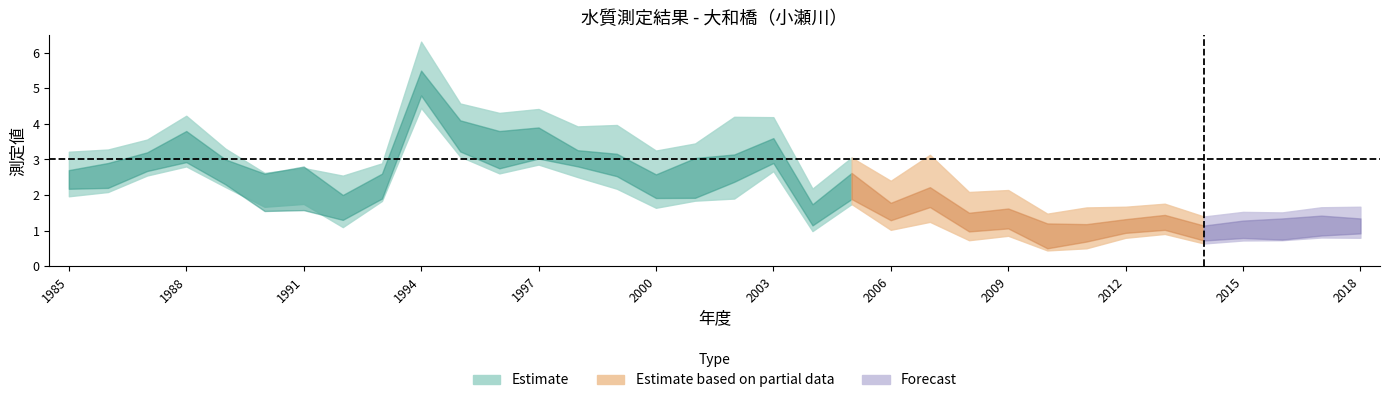

Count the number of categories in the chart.

34